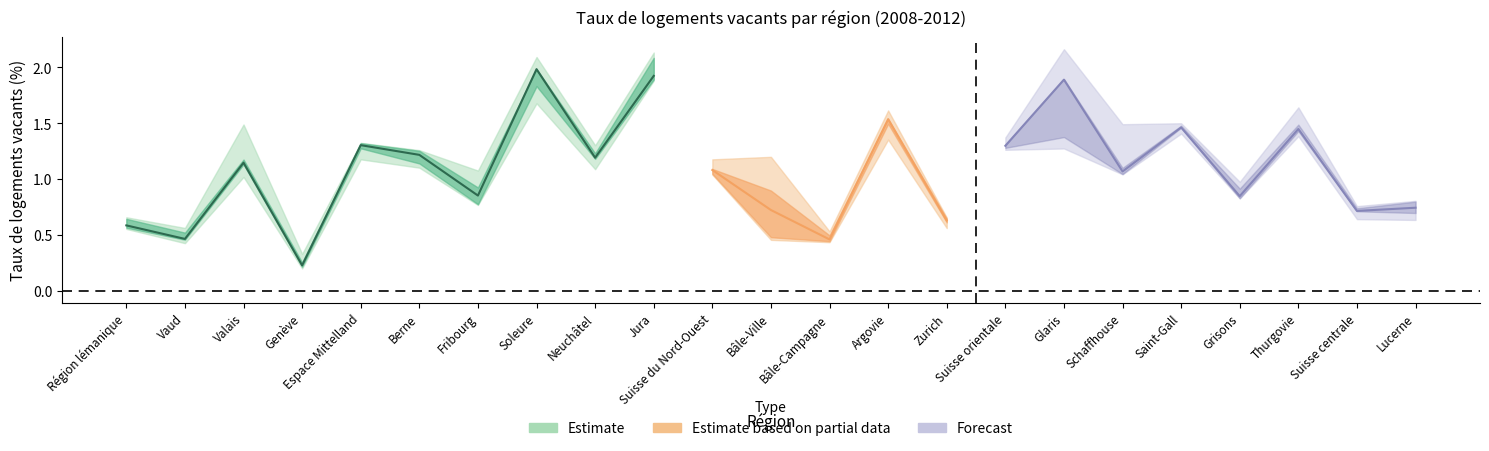

Rank the categories by 2009 value from highest to lowest.

Jura, Glaris, Soleure, Thurgovie, Saint-Gall, Argovie, Suisse orientale, Espace Mittelland, Valais, Berne, Neuchâtel, Suisse du Nord-Ouest, Schaffhouse, Bâle-Ville, Fribourg, Grisons, Zurich, Suisse centrale, Lucerne, Région lémanique, Bâle-Campagne, Vaud, Genève